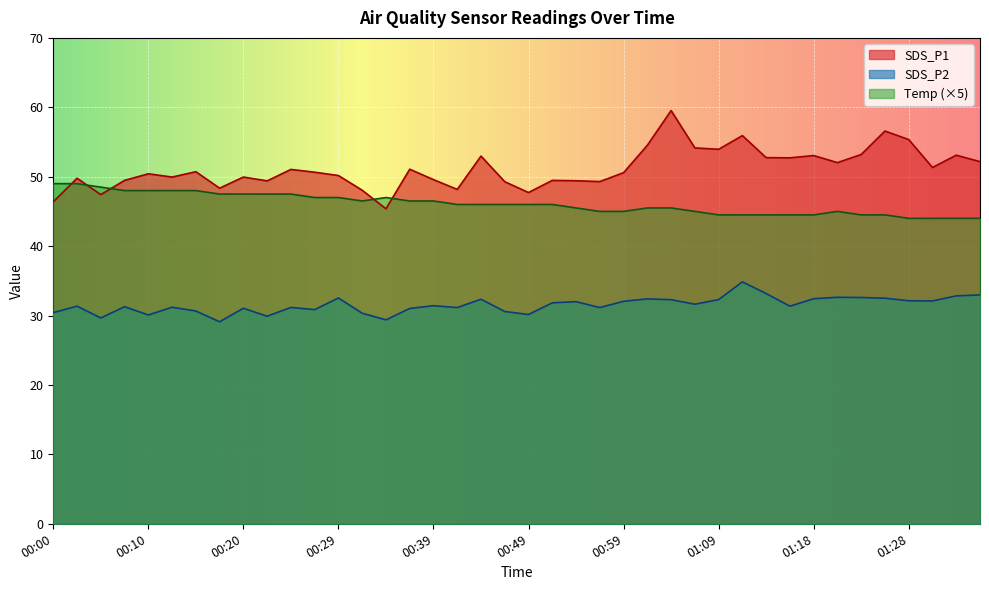

How many interior local peaks does the Temp series have?

2